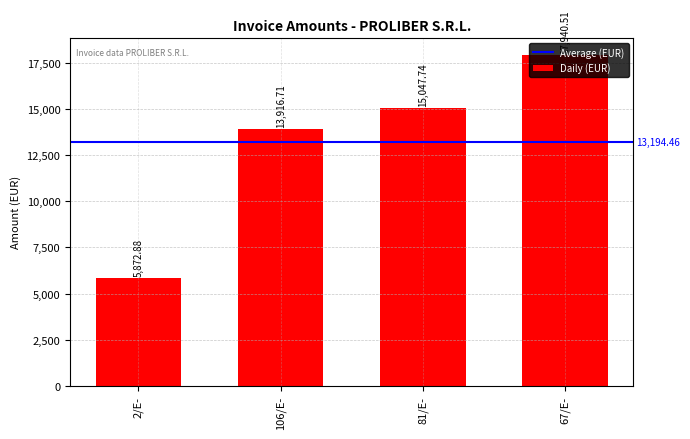

Reading left to right, what are all the values shown in this chart?

5872.9	13916.7	15047.7	17940.5